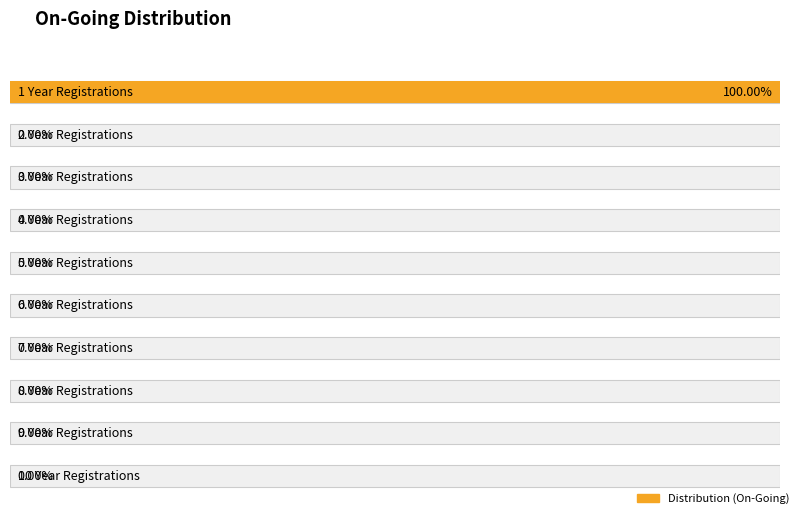

Rank the categories by value from lowest to highest.

2 Year Registrations, 3 Year Registrations, 4 Year Registrations, 5 Year Registrations, 6 Year Registrations, 7 Year Registrations, 8 Year Registrations, 9 Year Registrations, 10 Year Registrations, 1 Year Registrations